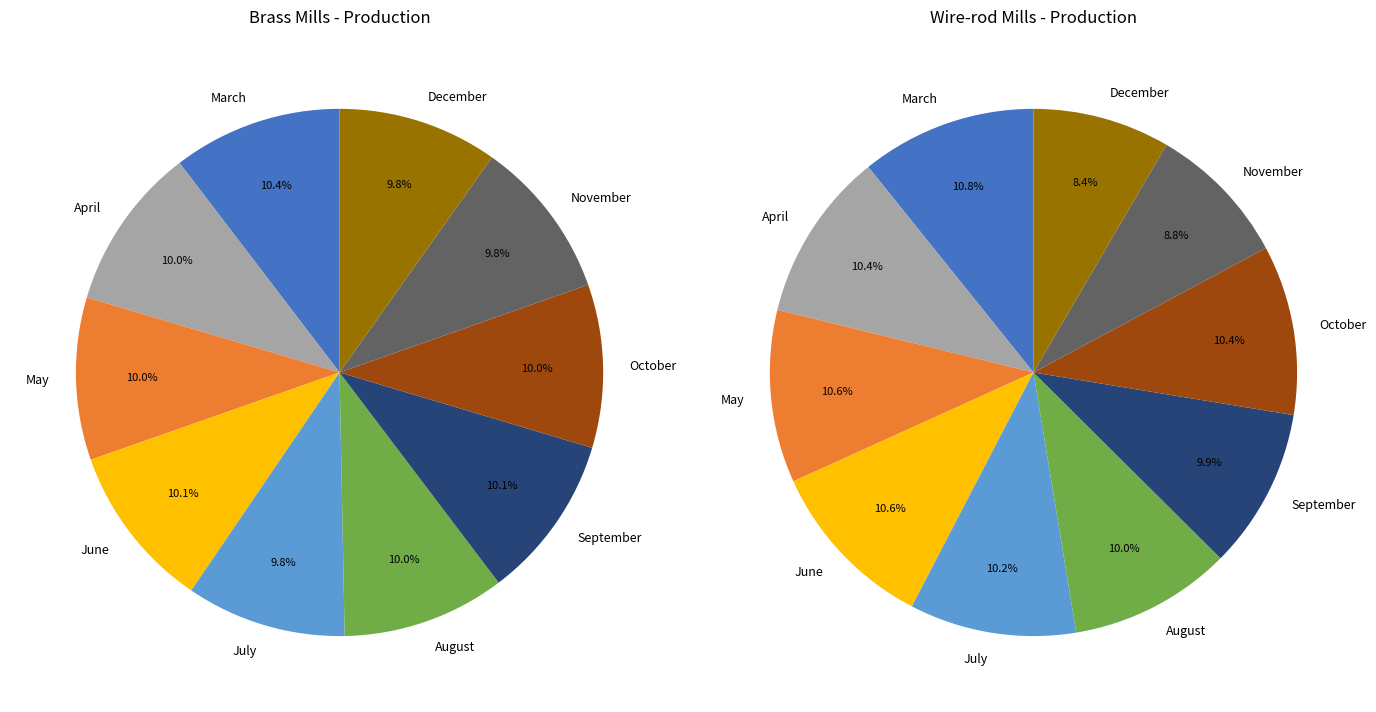

Does November account for over 50% of the chart?

No